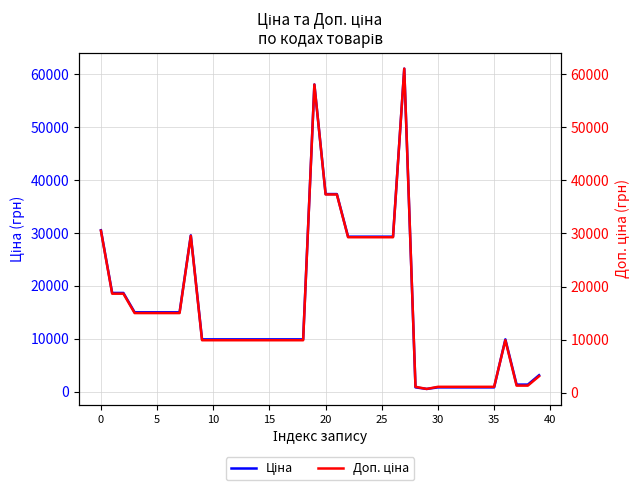

At how many categories does at least one series exceed 36808?

4